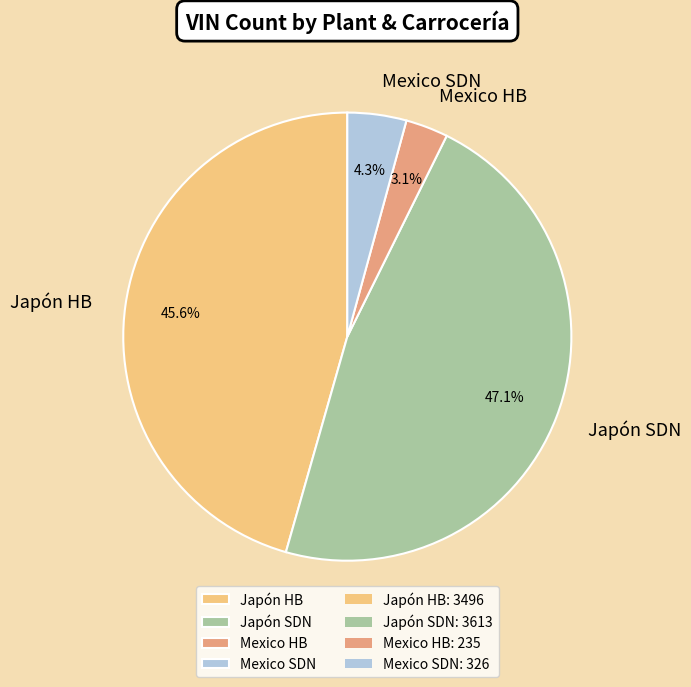

Rank the categories by value from highest to lowest.

Japón SDN, Japón HB, Mexico SDN, Mexico HB